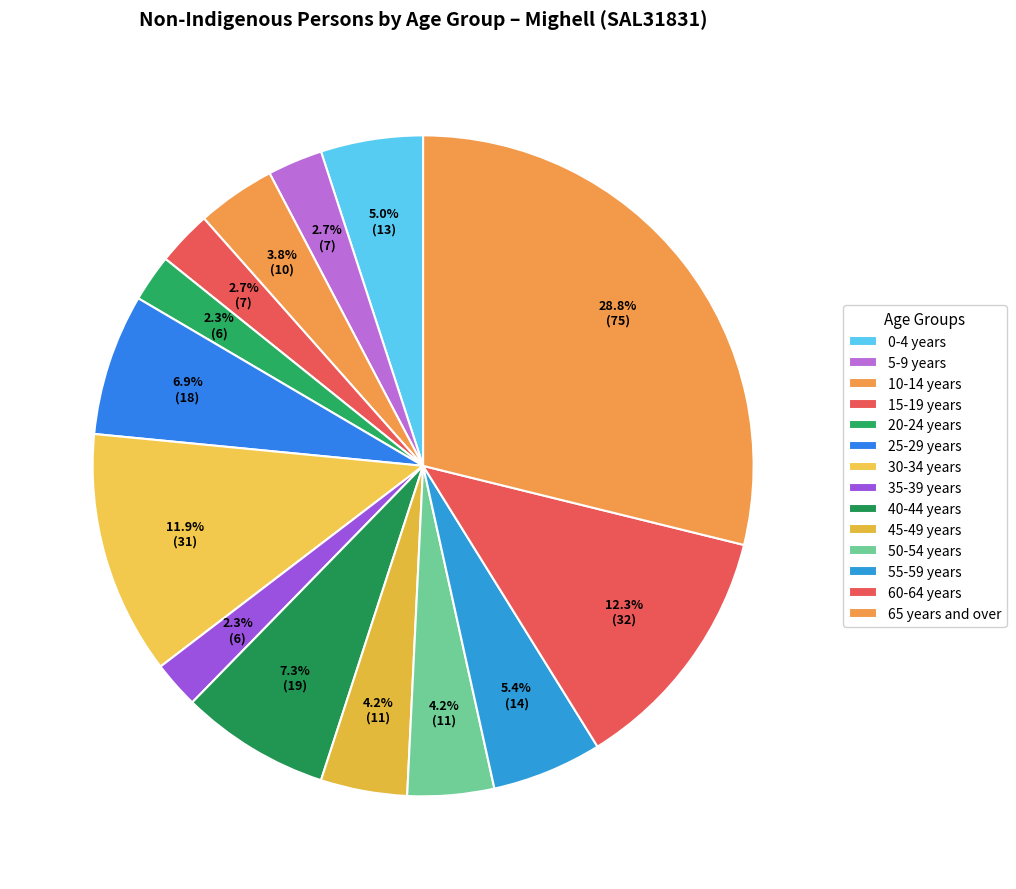

How many slices are in this pie chart?

14